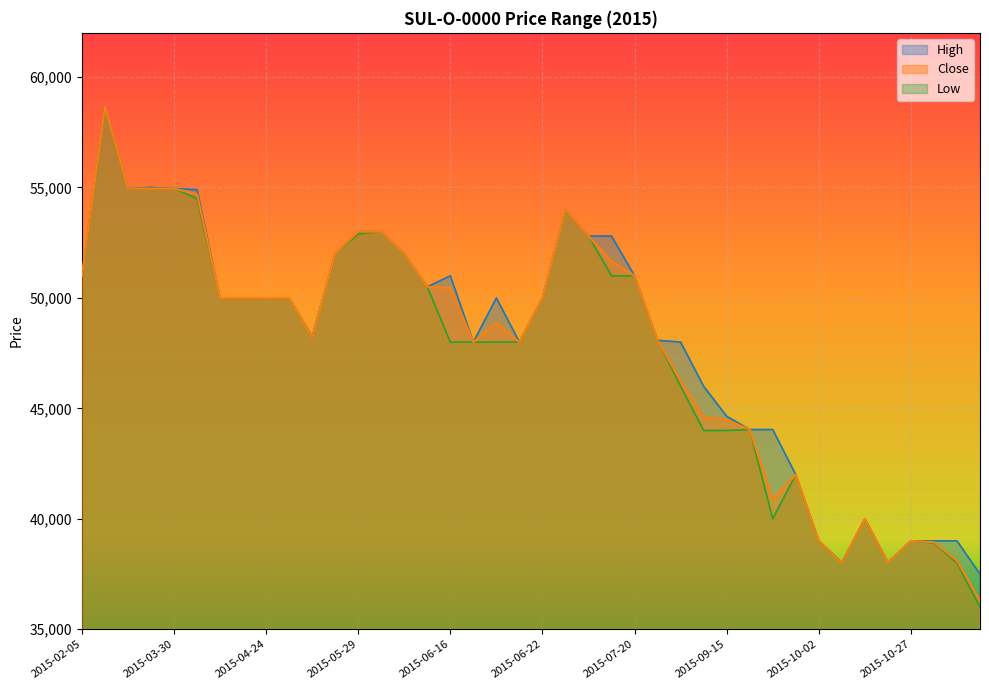

At how many categories does at least one series exceed 54041?

5